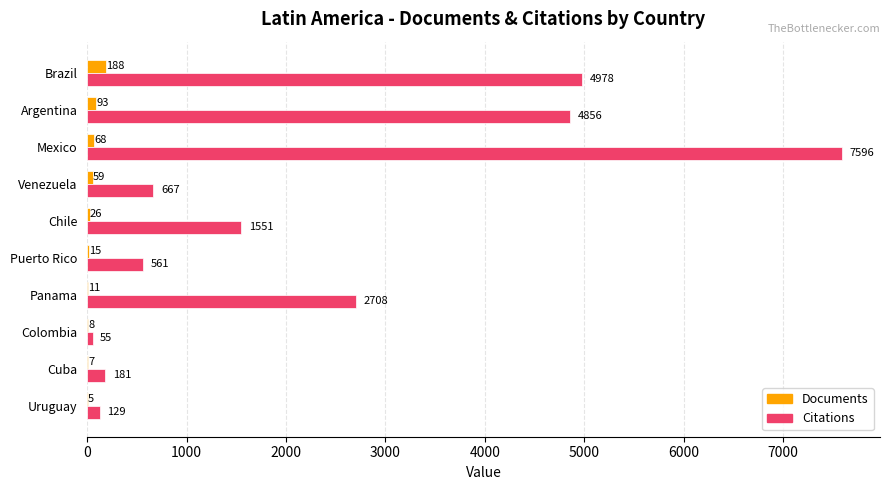

Where is Documents nearest to the value 96?

Argentina